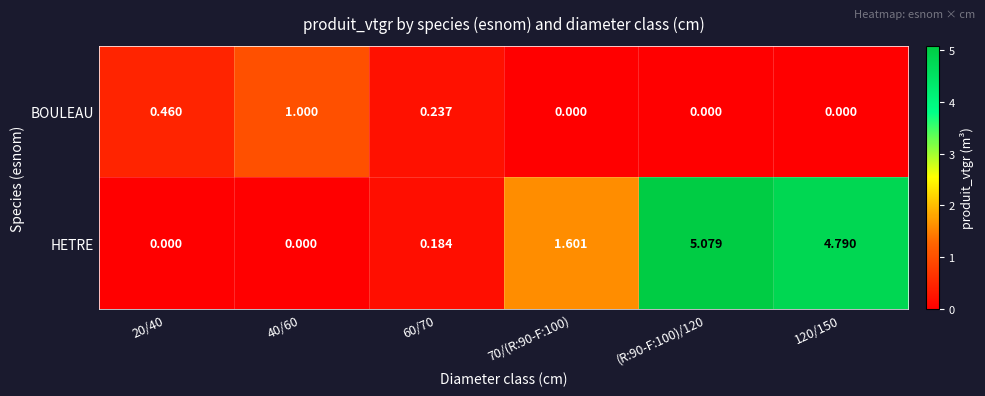

What is the difference between the highest and lowest values at 70/(R:90-F:100)?

1.6